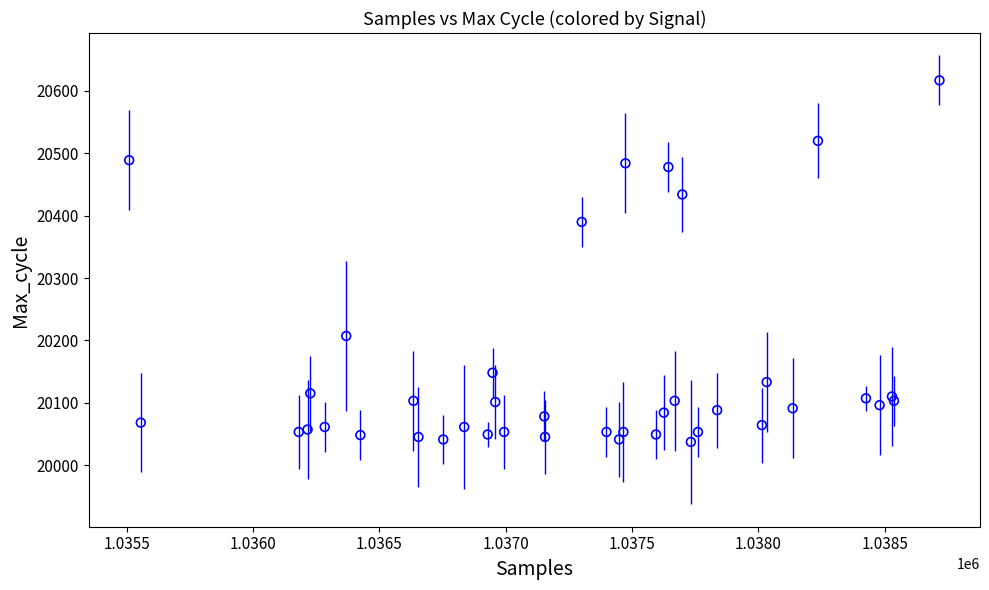

What Y value in the scatter plot is closest to 20327?

20390